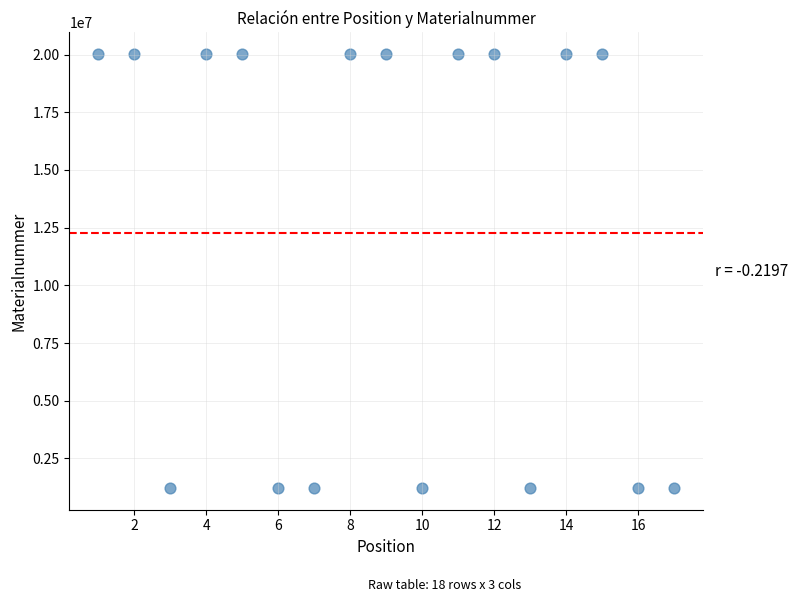

What is the range of Y values (max minus min)?

18796898